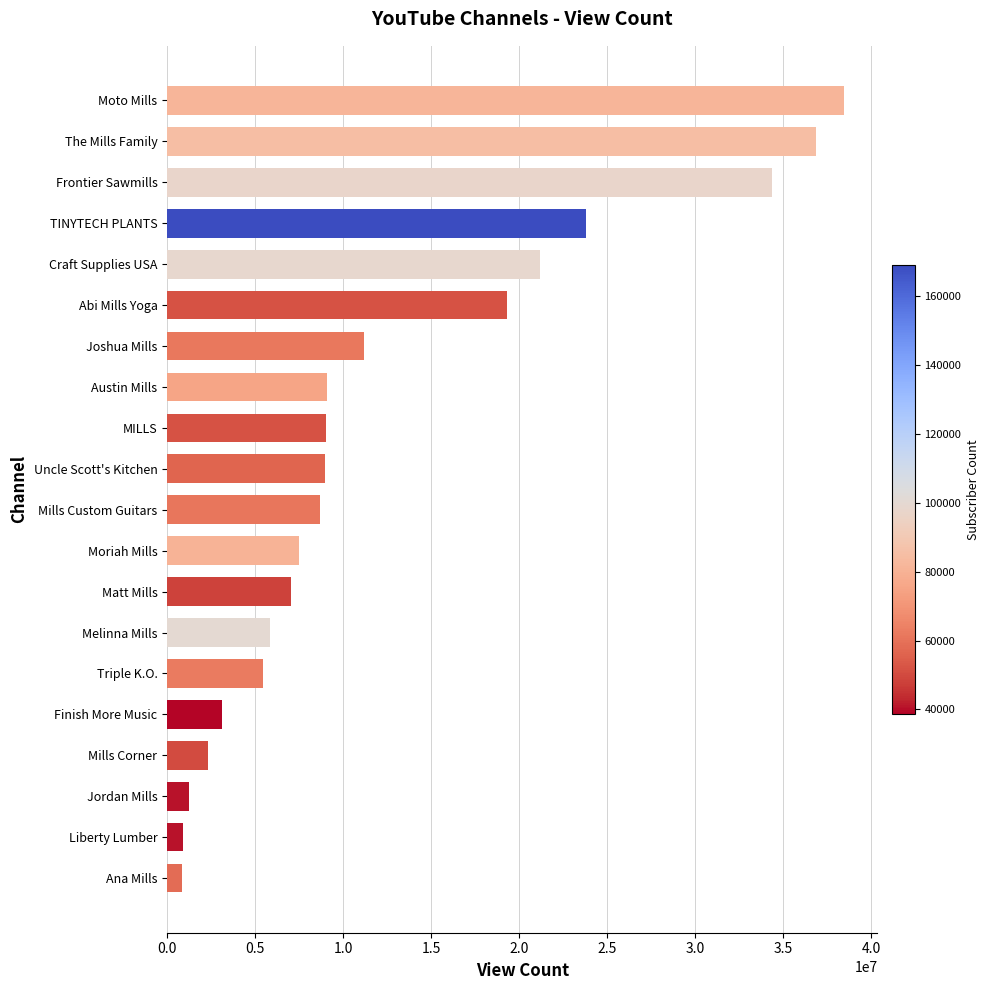

What is the smallest value displayed?

852293